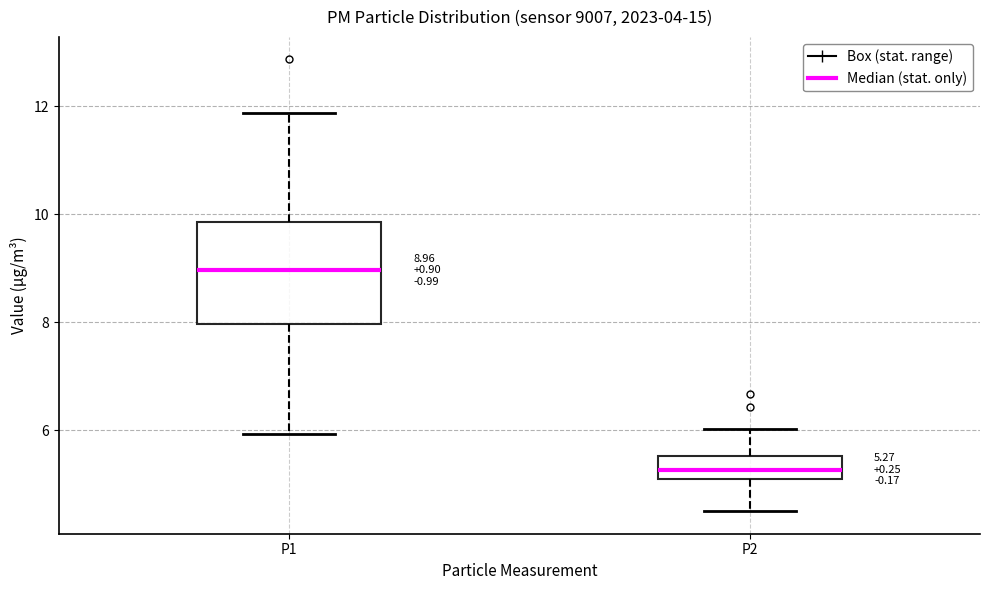

Which box is the tallest, from its lower edge to its upper edge?

P1